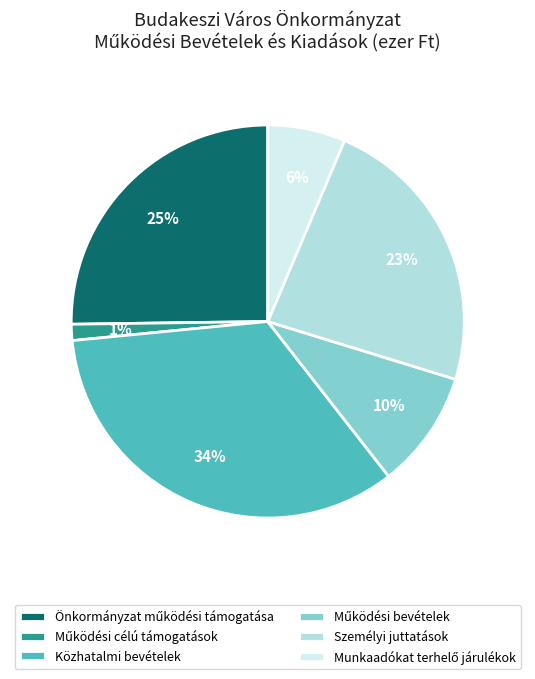

Is there a majority slice in this chart?

No